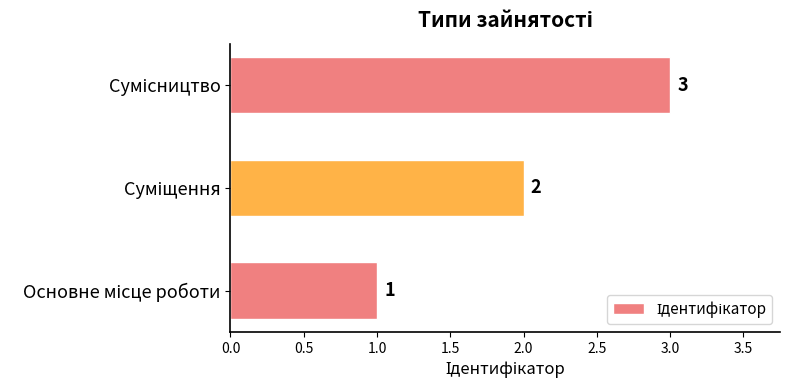

How many values are between 1 and 3?

3